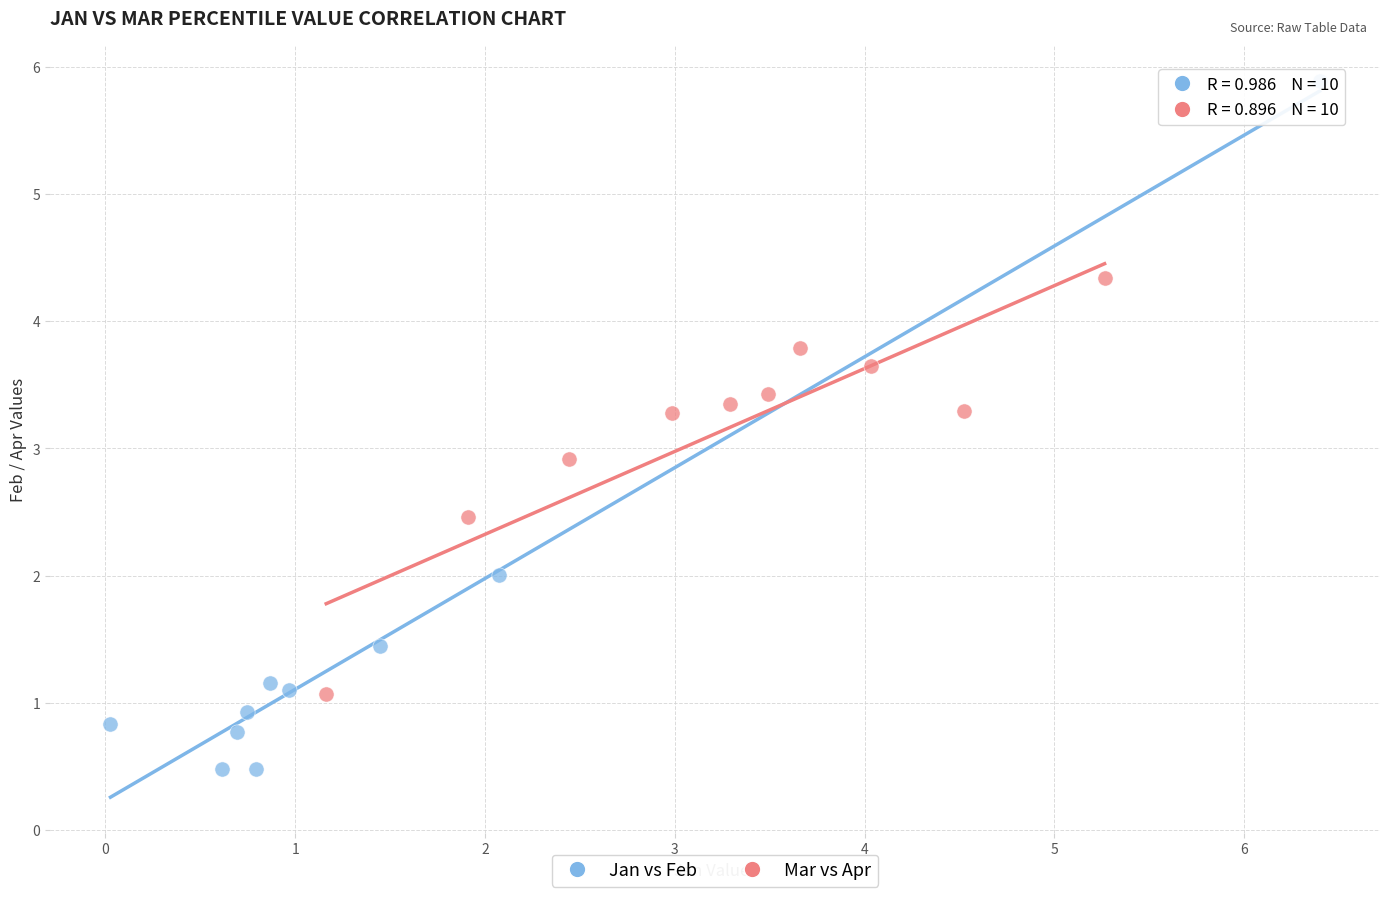

Which series reaches the minimum Y coordinate?

Jan vs Feb